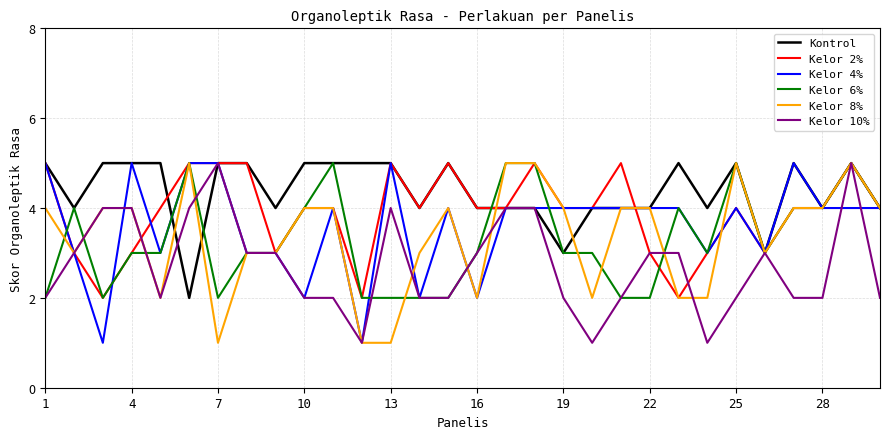

What is the lowest value of the Kelor 10% series?

1